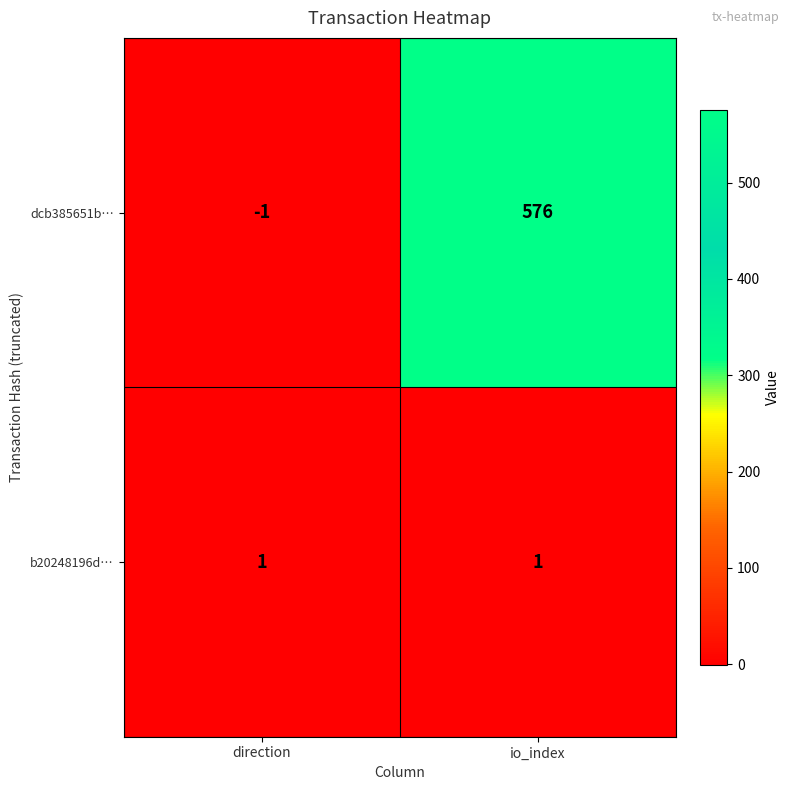

Which category has the lowest value across all series?

direction